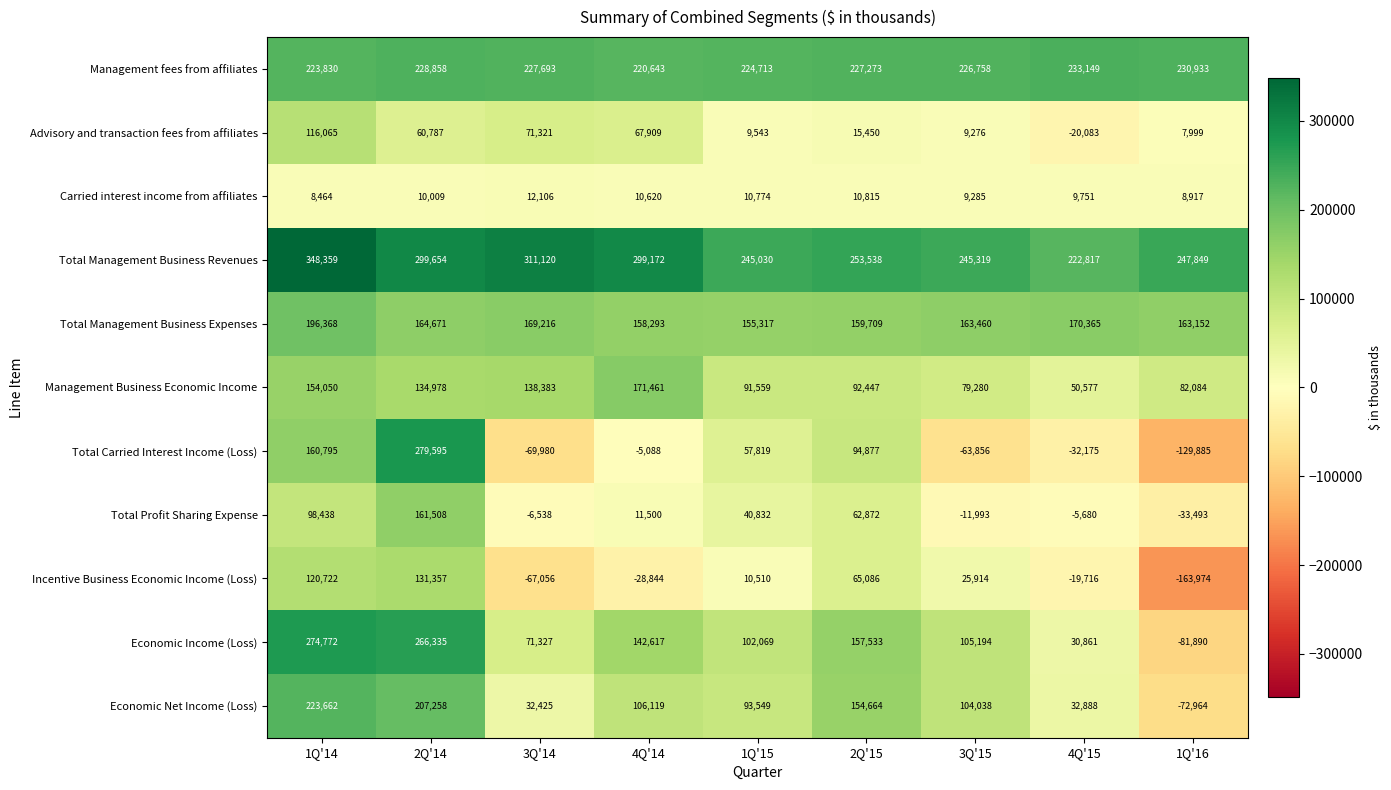

At 1Q'15, list the series in order from largest to smallest.

Total Management Business Revenues, Management fees from affiliates, Total Management Business Expenses, Economic Income (Loss), Economic Net Income (Loss), Management Business Economic Income, Total Carried Interest Income (Loss), Total Profit Sharing Expense, Carried interest income from affiliates, Incentive Business Economic Income (Loss), Advisory and transaction fees from affiliates